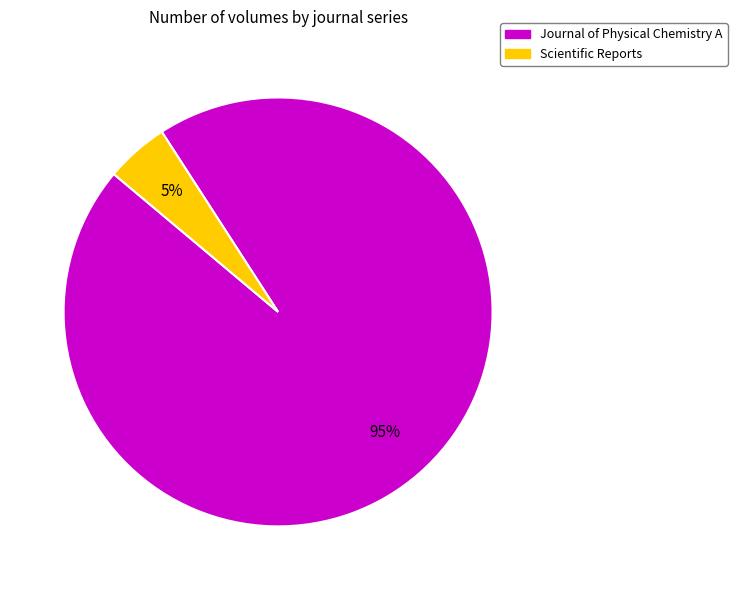

To the nearest percent, what is the difference between the Journal of Physical Chemistry A and Scientific Reports slice percentages?

90%